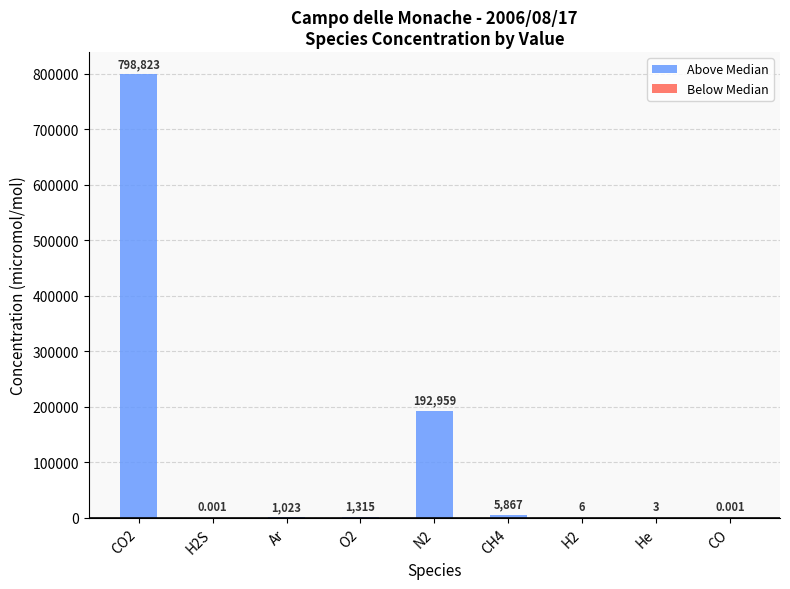

List the series in order of their overall mean, lowest first.

Below Median, Above Median